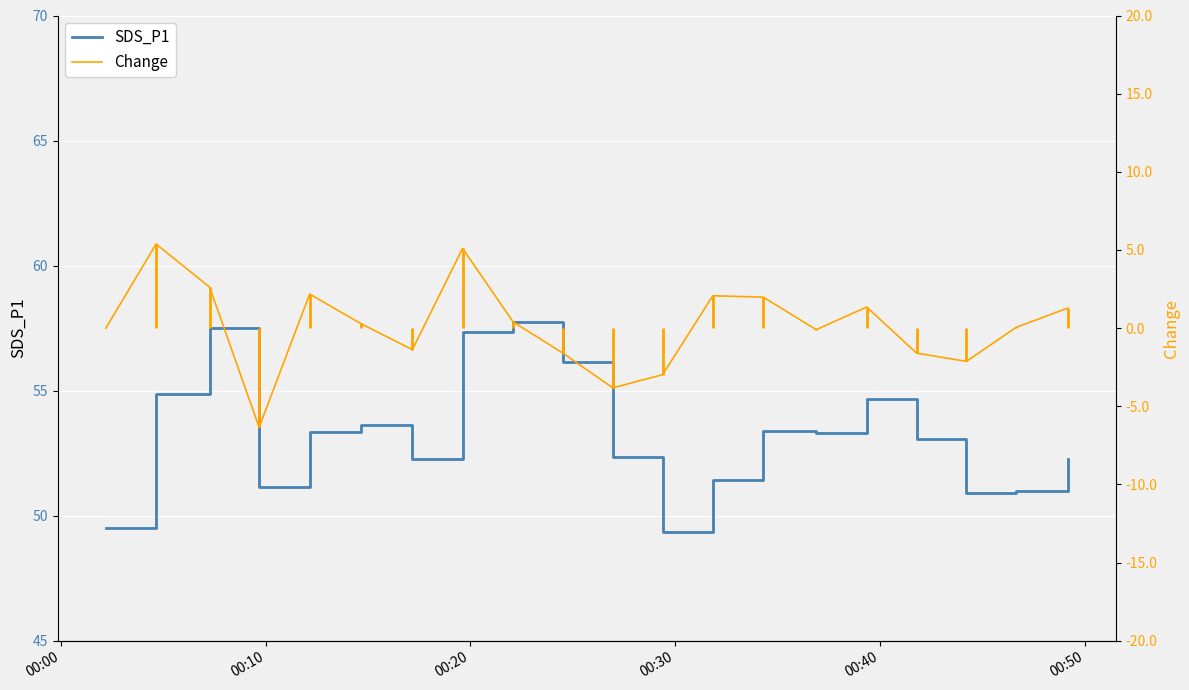

What is the average value of the SDS_P1 series?

53.3